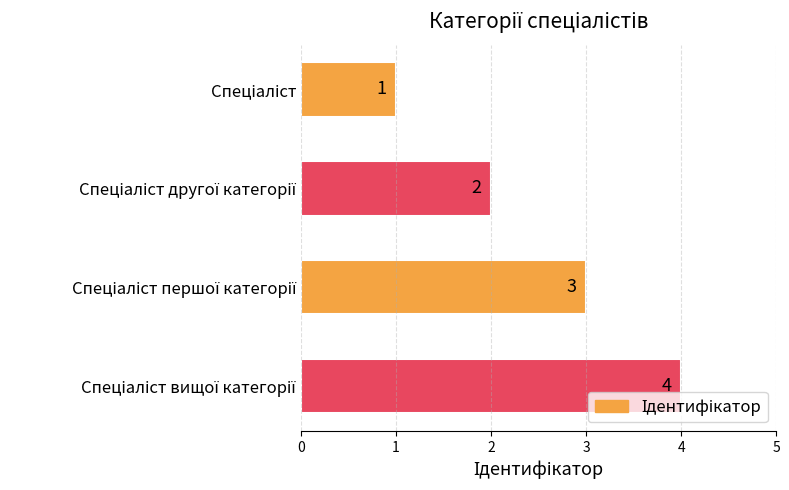

Count the values in the range 2 to 4.

3